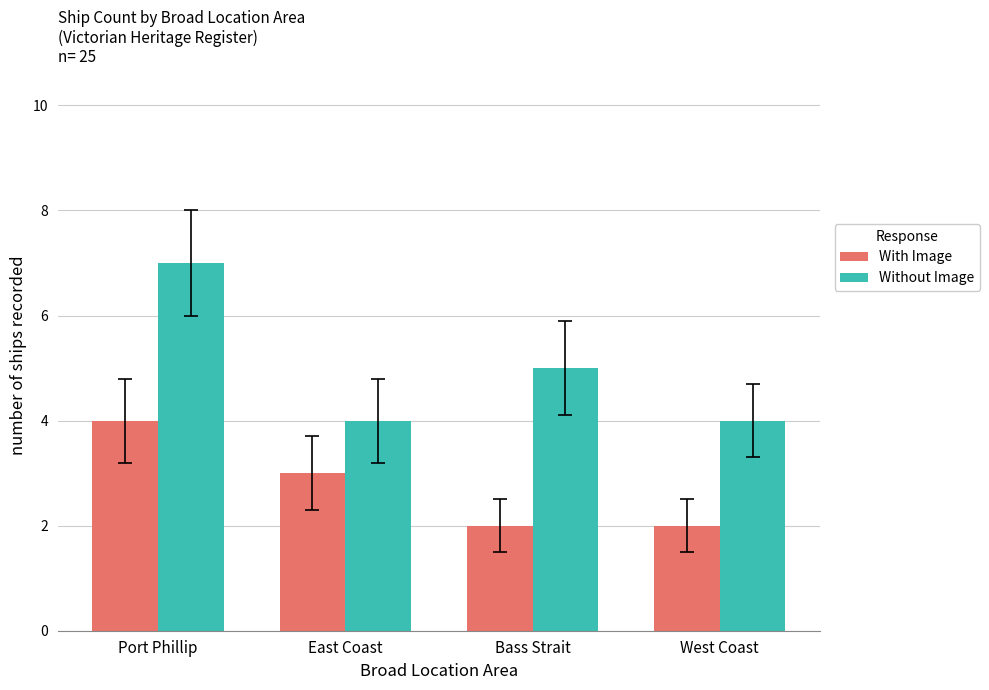

What is the sum of the Without Image values at East Coast and Port Phillip?

11